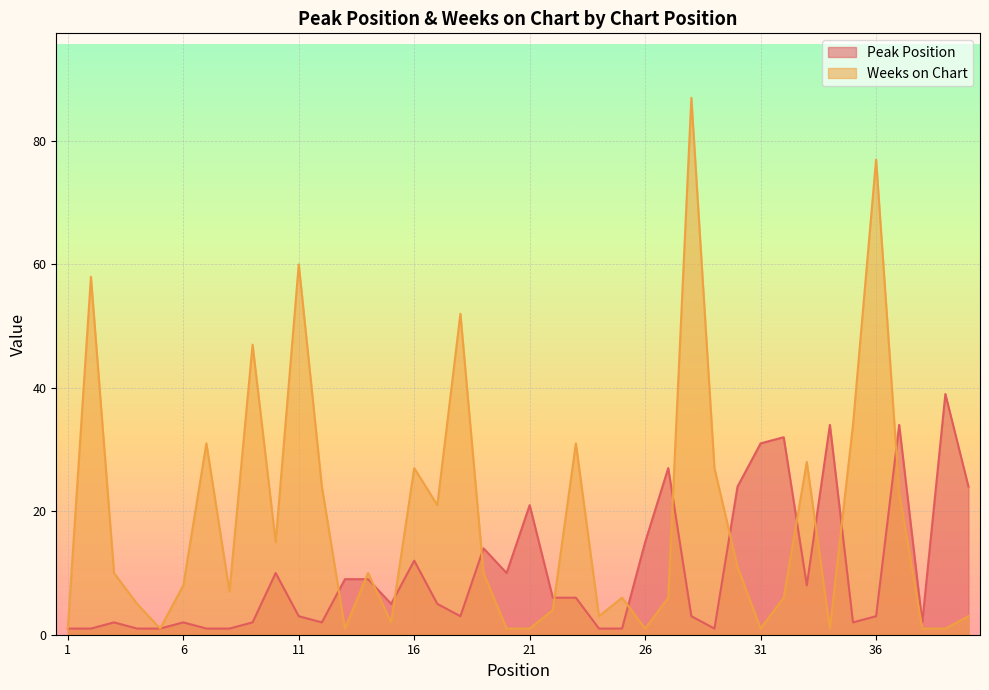

Is it true that Weeks on Chart equals 10 at 3?

True